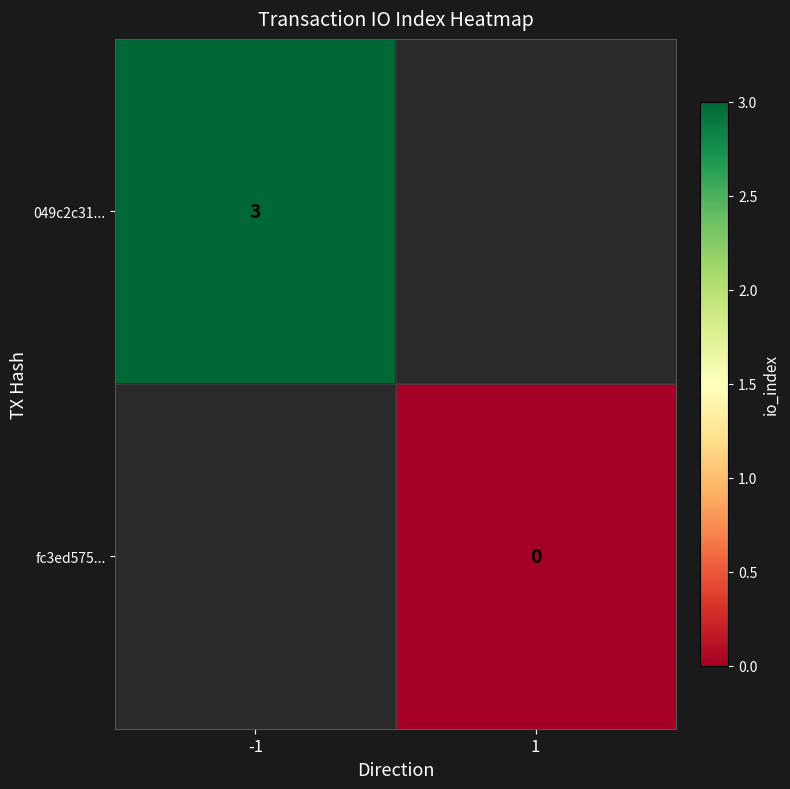

The 049c2c31... series shows 1 at -1. True or false?

False